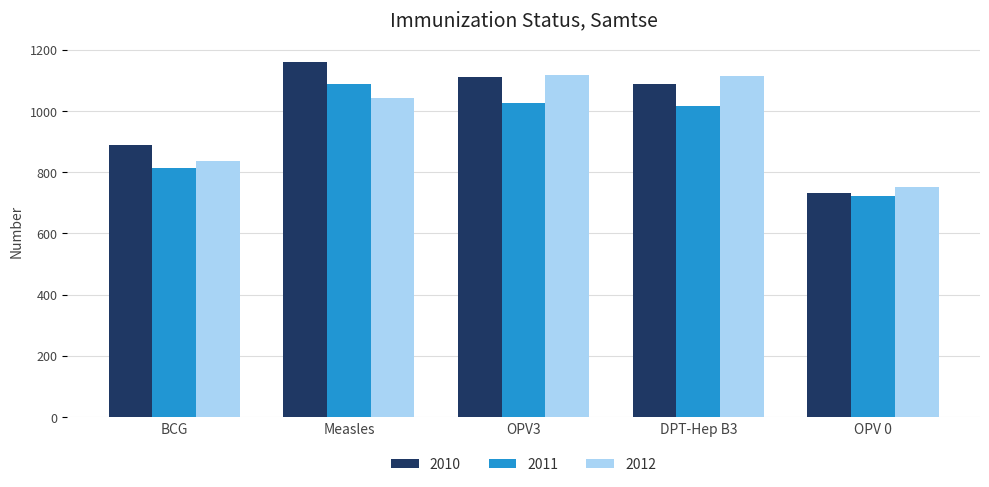

True or false: 2010 has a value of 382 at OPV 0.

False